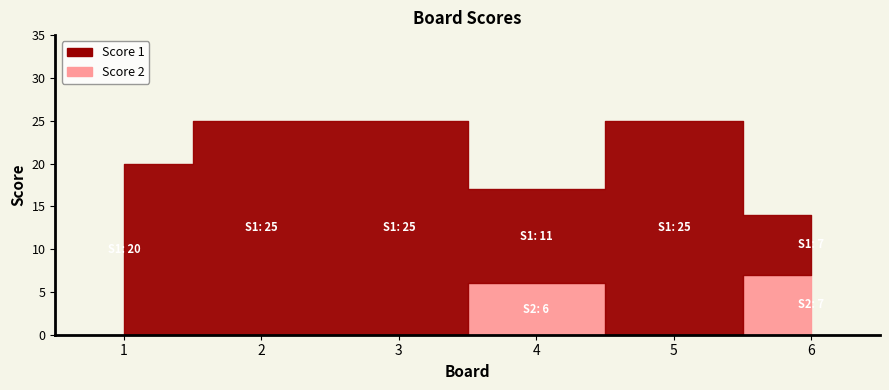

In Score 2, how many points are higher than both neighbors (excluding endpoints)?

1